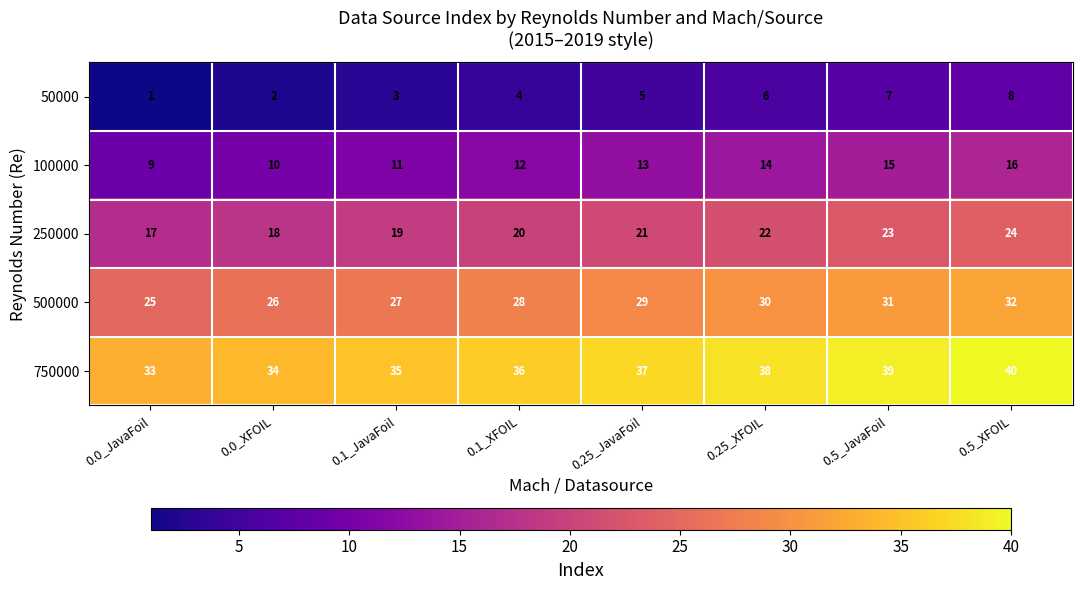

What is the total value across all series at 0.1_XFOIL?

100